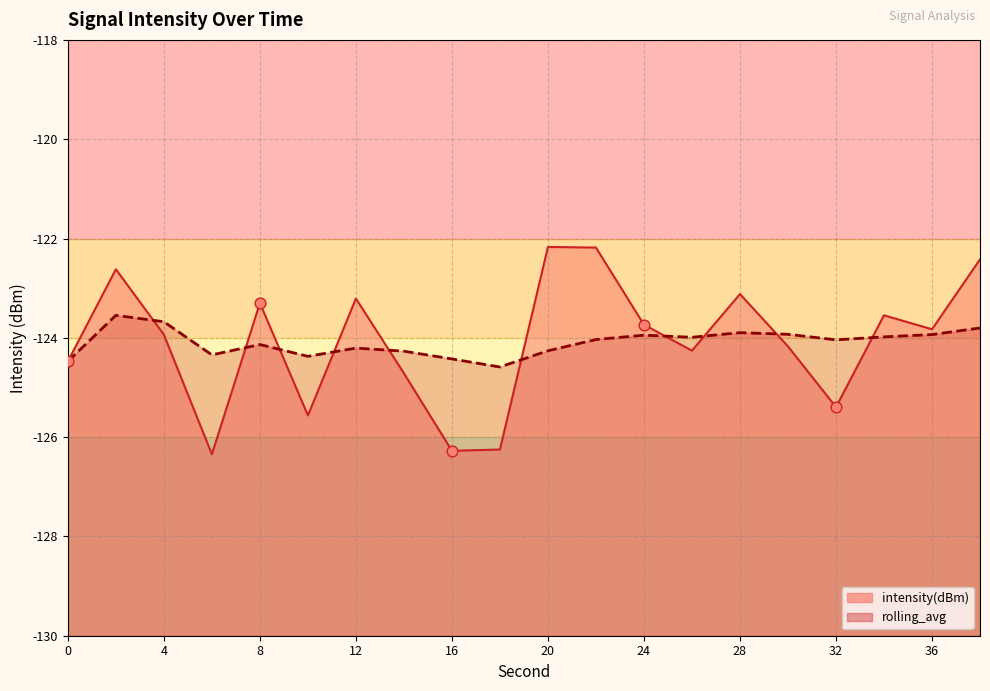

At how many categories does at least one series exceed -123?

4